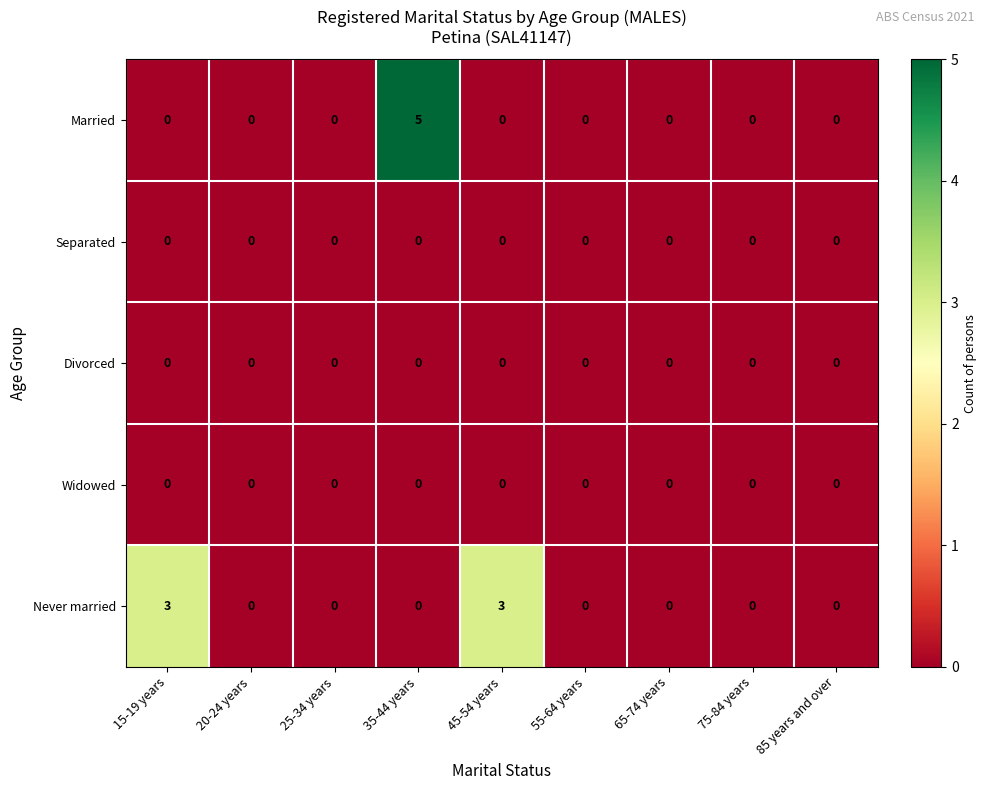

What is the difference between the maximum and second lowest values in the Married series?

5